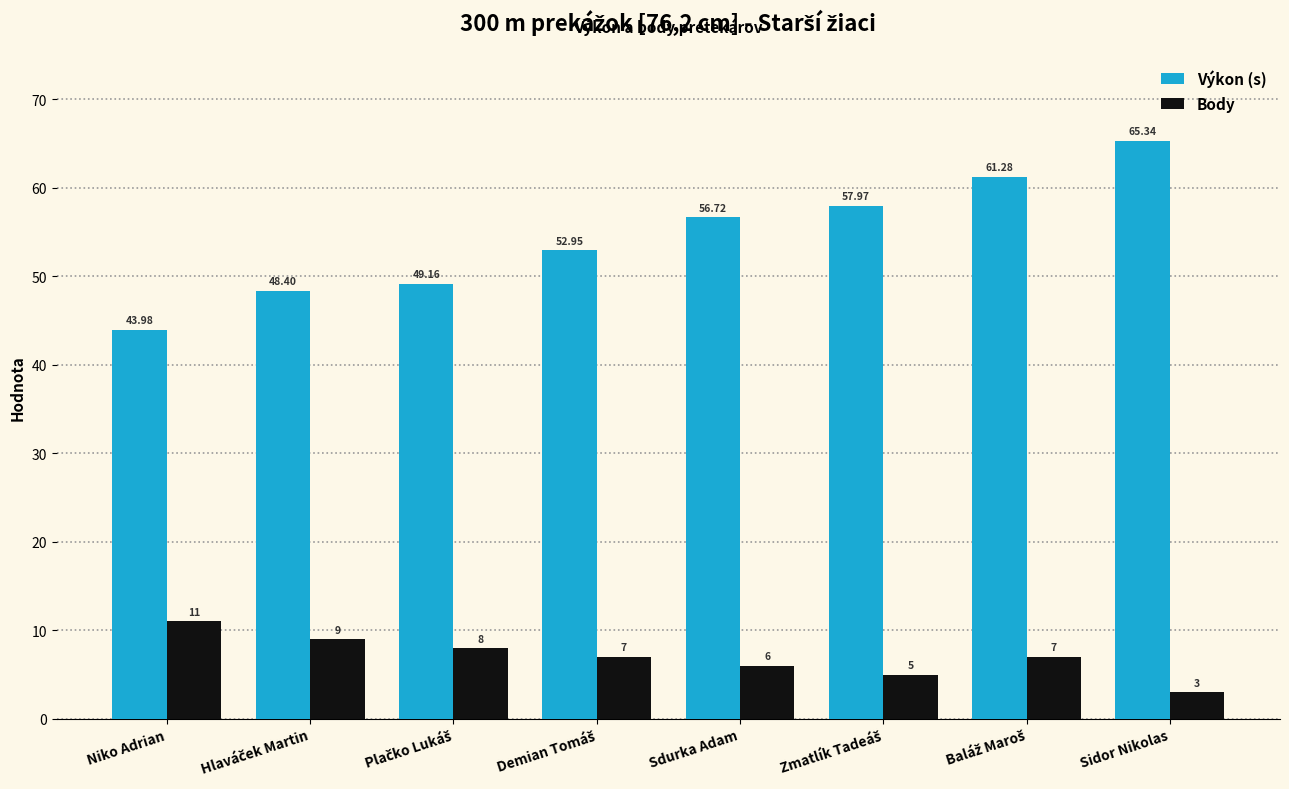

At which category does the chart reach its minimum across all series?

Sidor Nikolas